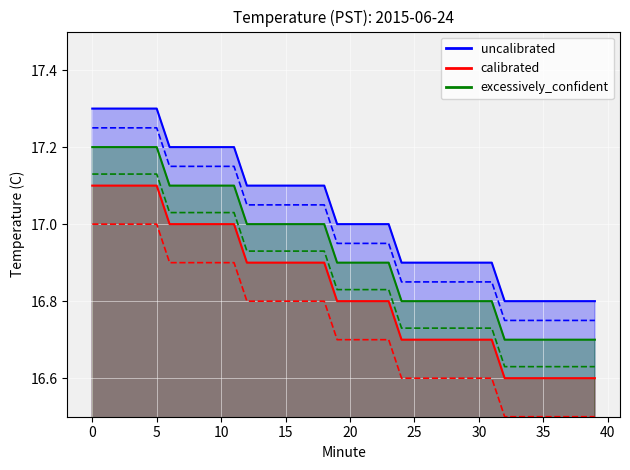

List the series in order of their overall mean, highest first.

uncalibrated, excessively_confident, calibrated